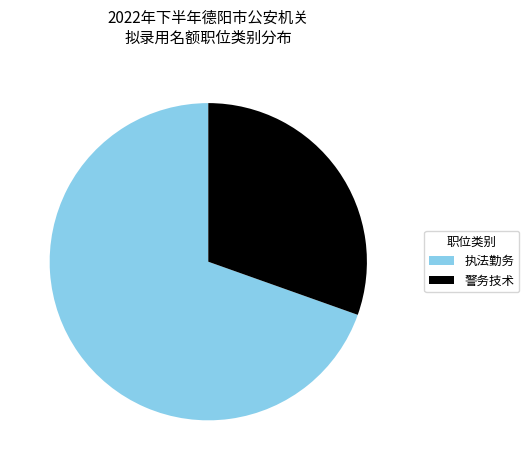

Is there any slice that represents more than half of the pie?

Yes